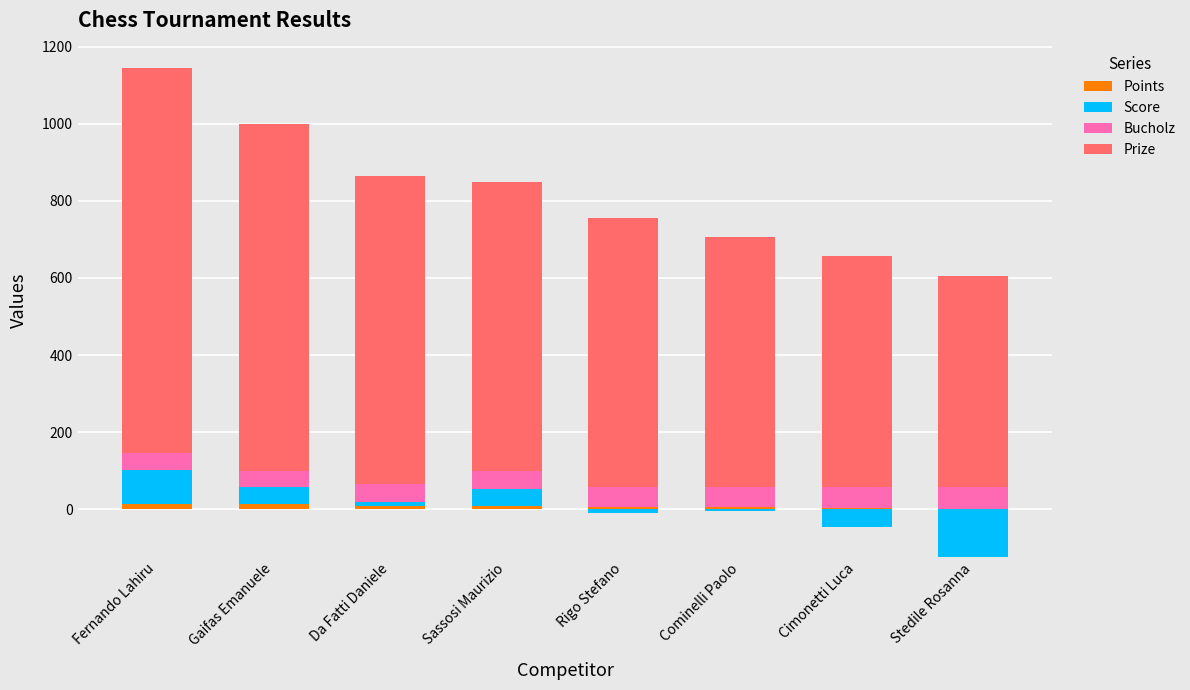

What are all the series names shown in the legend?

Points, Score, Bucholz, Prize